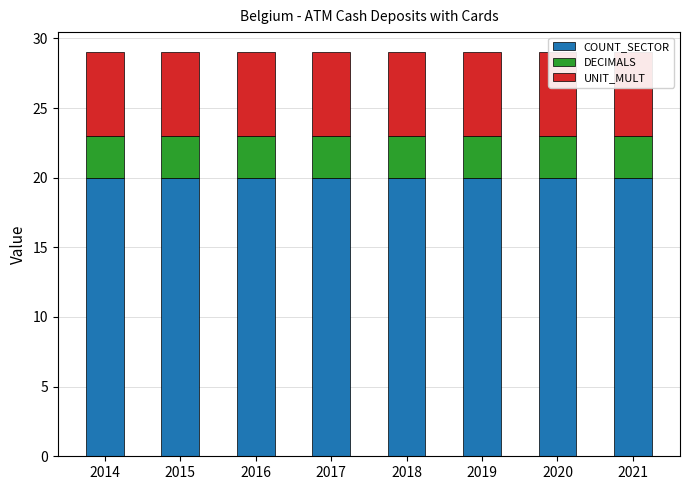

At which category is the sum across all series the highest?

2014